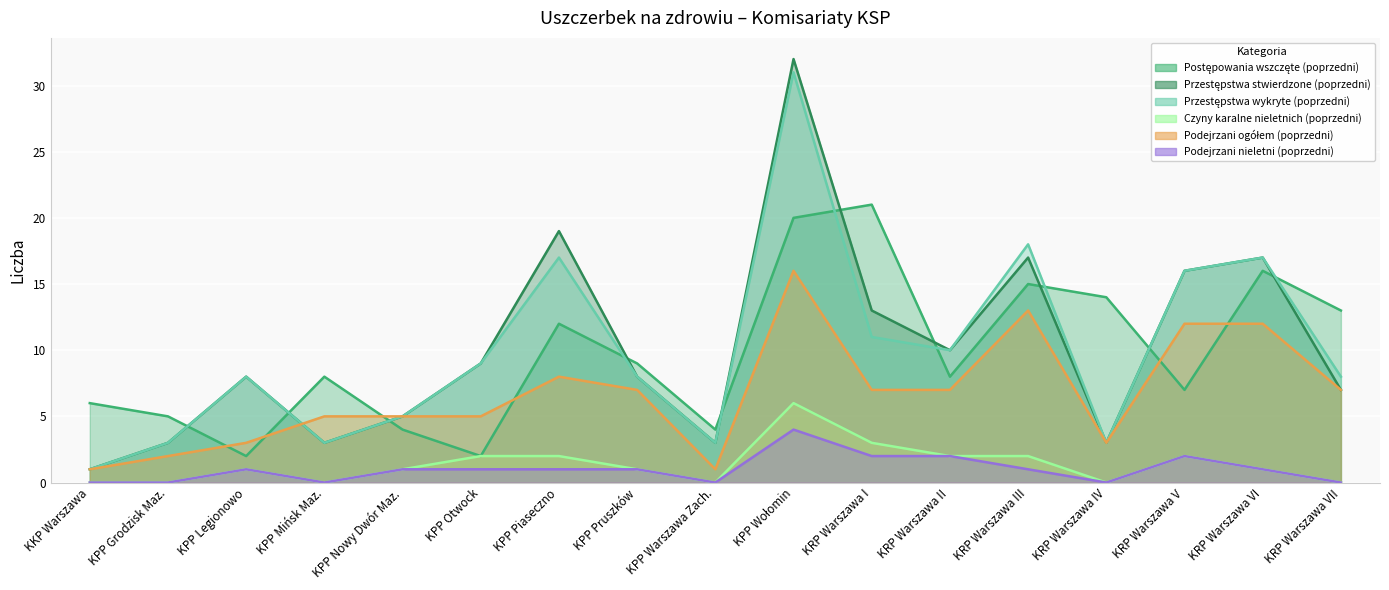

What is the difference between the maximum and minimum values in the Przestępstwa wykryte (poprzedni) series?

30